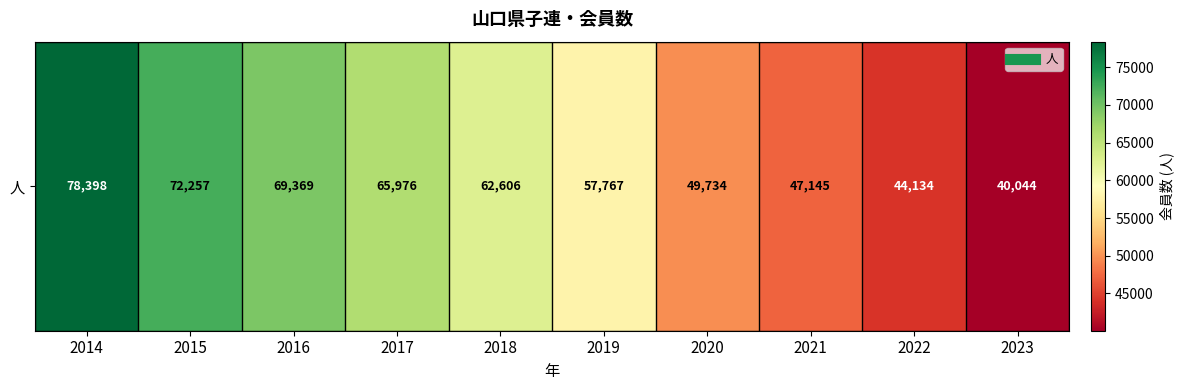

What is the change in value from 2017 to 2018?

-3370